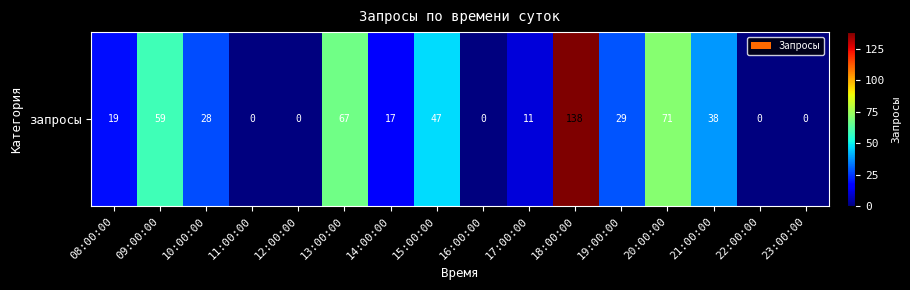

What is the change in value from 08:00:00 to 11:00:00?

-19